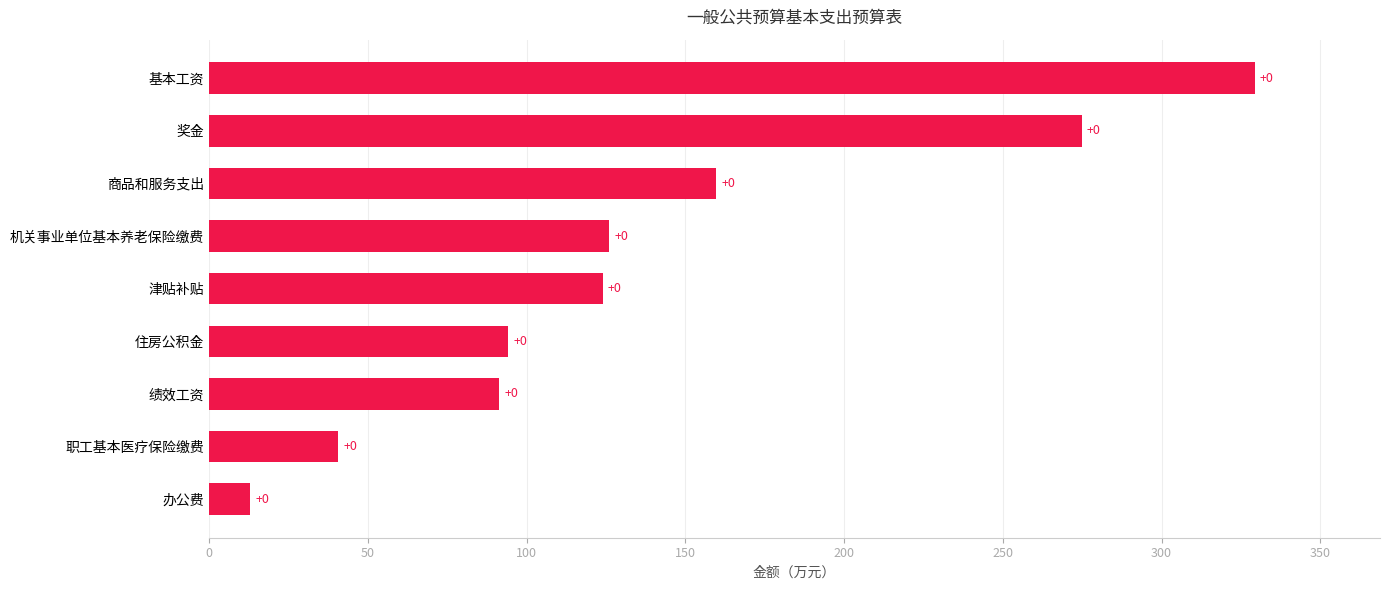

Does the chart contain any negative values?

No